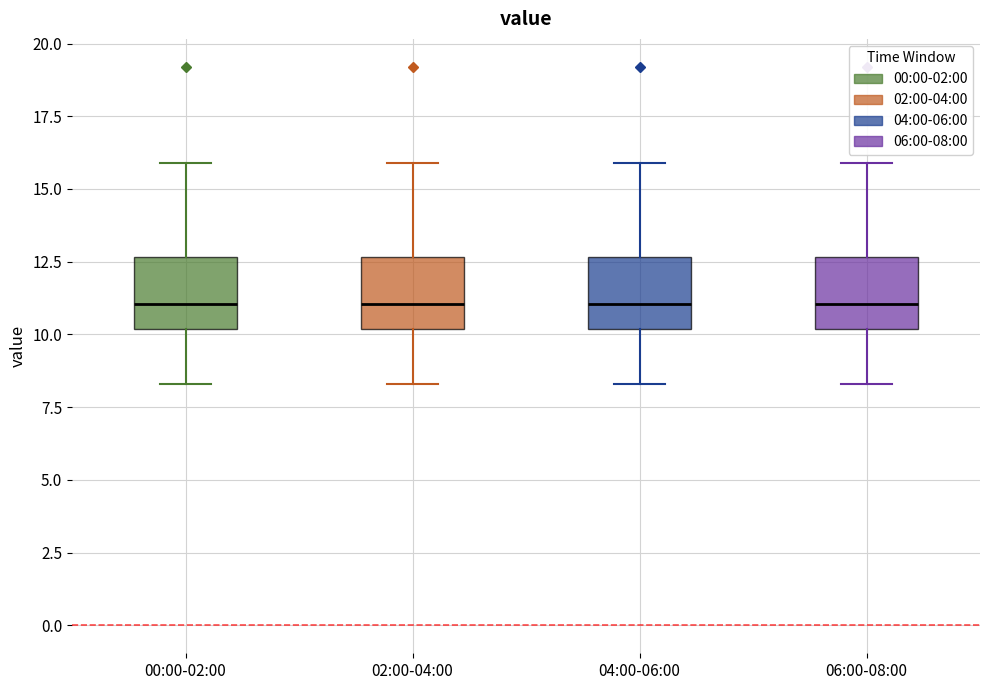

Where does the median line of the box for 02:00-04:00 sit on the y-axis? The values are not printed on the chart, so give them approximately, as read against the axis.

11.0